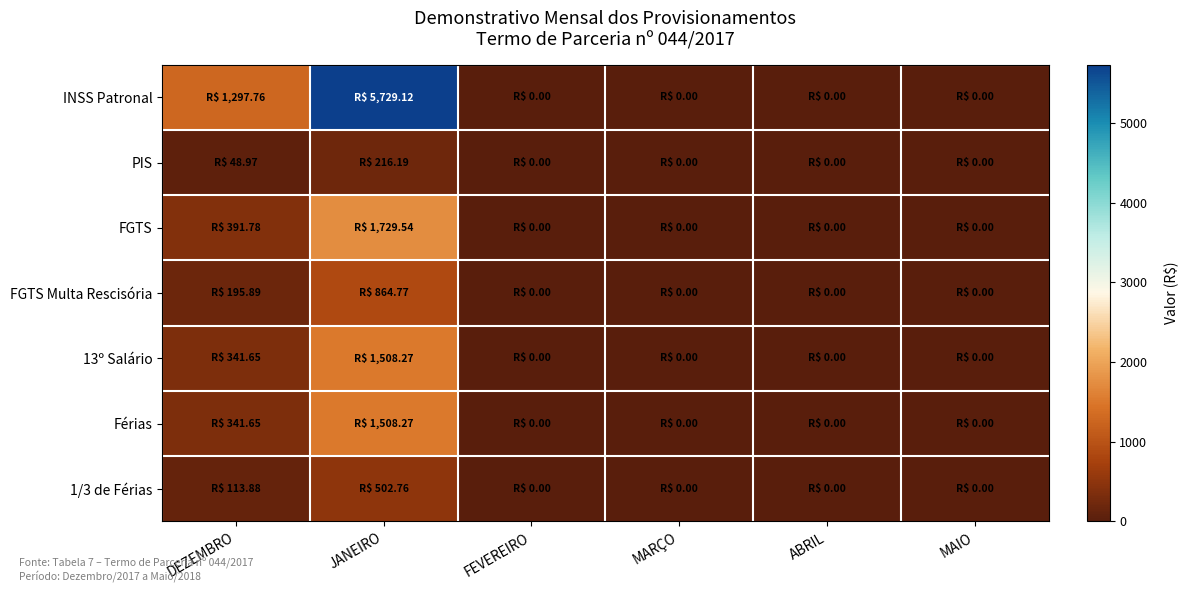

Reading left to right, extract all data points from this chart.

INSS Patronal: DEZEMBRO=1297.8	JANEIRO=5729.1	FEVEREIRO=0.0	MARÇO=0.0	ABRIL=0.0	MAIO=0.0
PIS: DEZEMBRO=49.0	JANEIRO=216.2	FEVEREIRO=0.0	MARÇO=0.0	ABRIL=0.0	MAIO=0.0
FGTS: DEZEMBRO=391.8	JANEIRO=1729.5	FEVEREIRO=0.0	MARÇO=0.0	ABRIL=0.0	MAIO=0.0
FGTS Multa Rescisória: DEZEMBRO=195.9	JANEIRO=864.8	FEVEREIRO=0.0	MARÇO=0.0	ABRIL=0.0	MAIO=0.0
13º Salário: DEZEMBRO=341.6	JANEIRO=1508.3	FEVEREIRO=0.0	MARÇO=0.0	ABRIL=0.0	MAIO=0.0
Férias: DEZEMBRO=341.6	JANEIRO=1508.3	FEVEREIRO=0.0	MARÇO=0.0	ABRIL=0.0	MAIO=0.0
1/3 de Férias: DEZEMBRO=113.9	JANEIRO=502.8	FEVEREIRO=0.0	MARÇO=0.0	ABRIL=0.0	MAIO=0.0